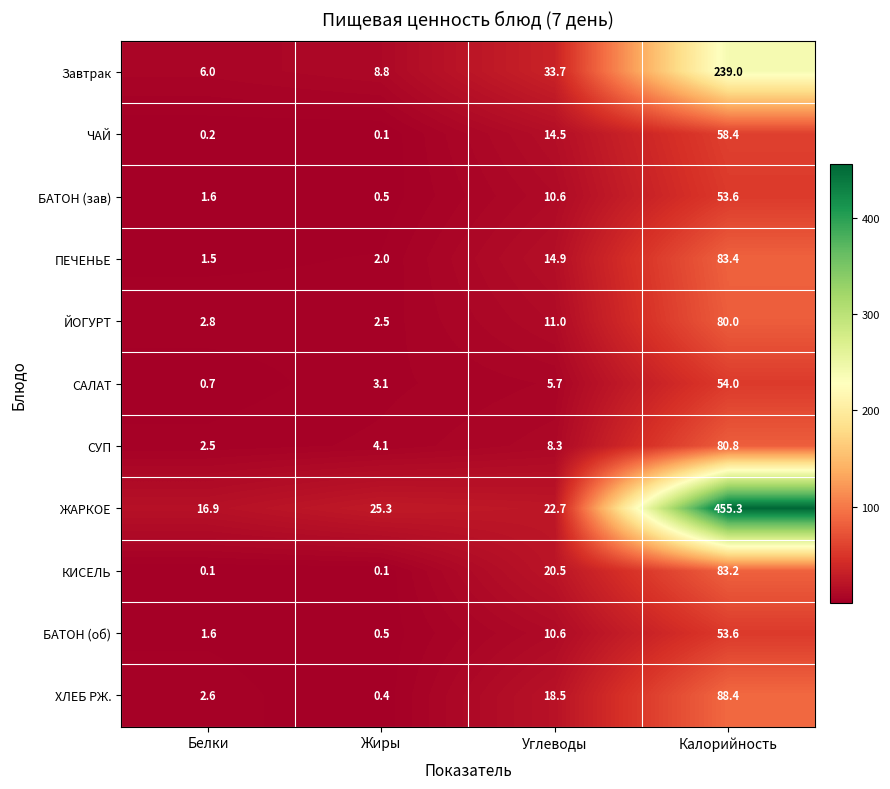

Count the number of data series in this chart.

11